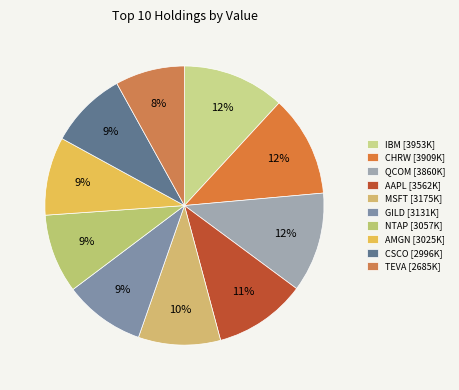

Does MSFT account for over 50% of the chart?

No